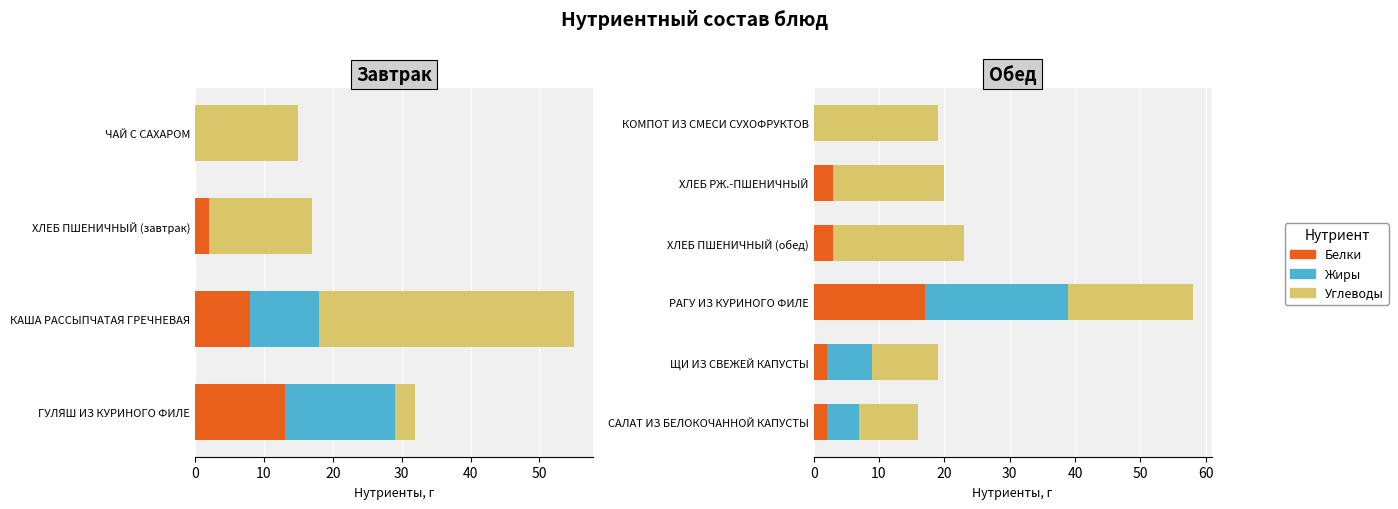

Does the chart contain stacked bars?

No